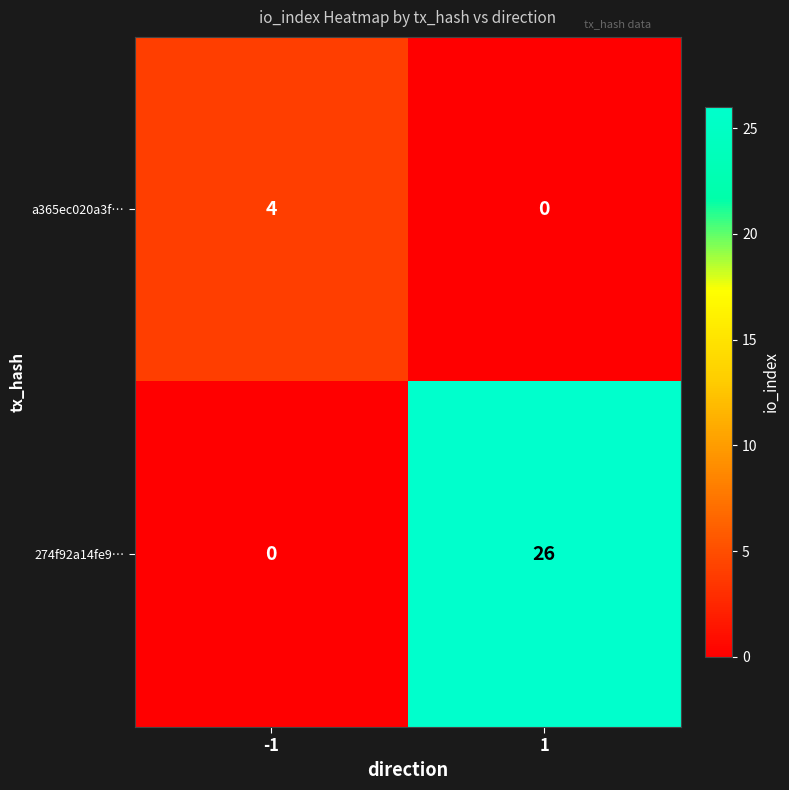

What is the sum of all 274f92a14fe9… values?

26